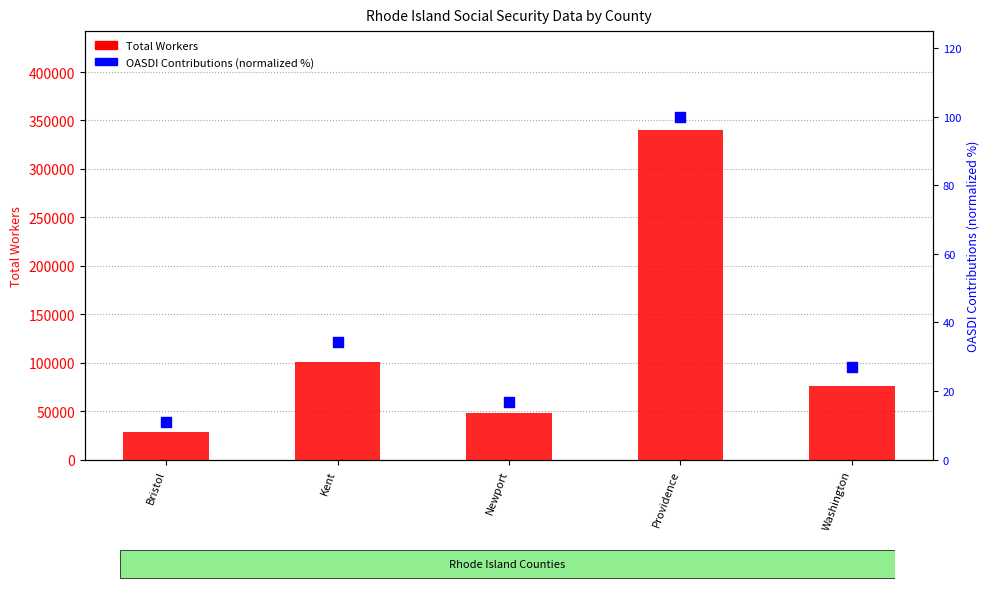

What is the total value across all series at Providence?

340296.0